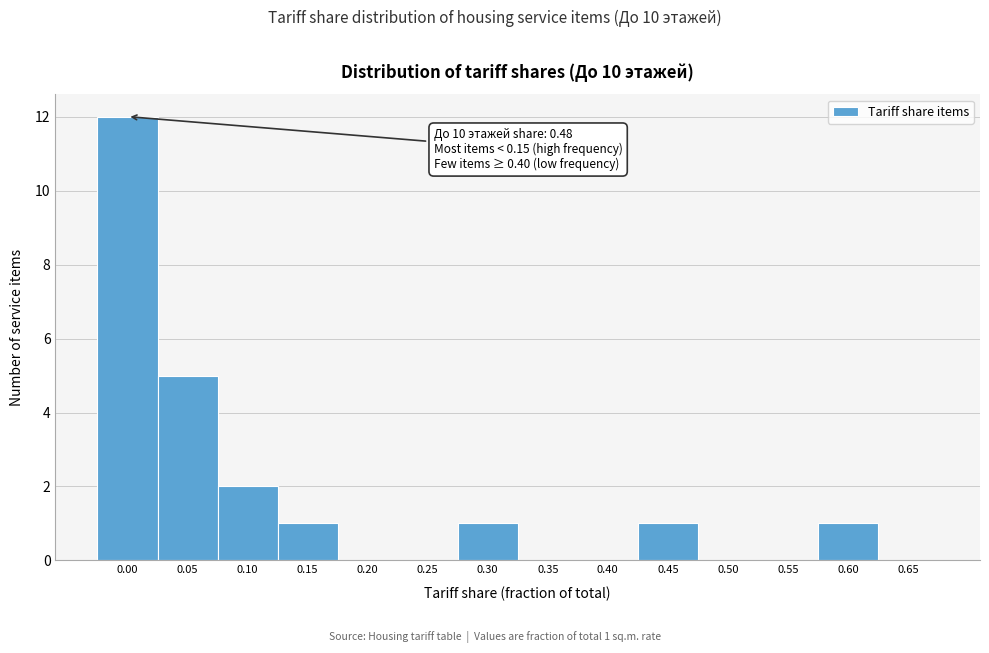

Reading left to right, transcribe all the data shown in this chart.

0.00=12	0.05=5	0.10=2	0.15=1	0.20=0	0.25=0	0.30=1	0.35=0	0.40=0	0.45=1	0.50=0	0.55=0	0.60=1	0.65=0